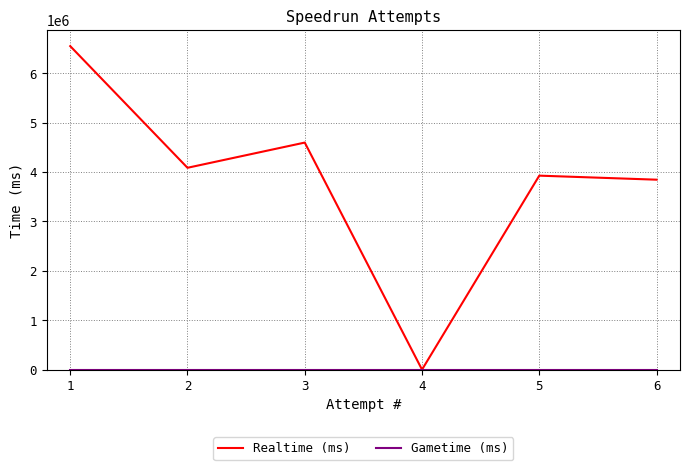

What is the greatest value displayed?

6546228